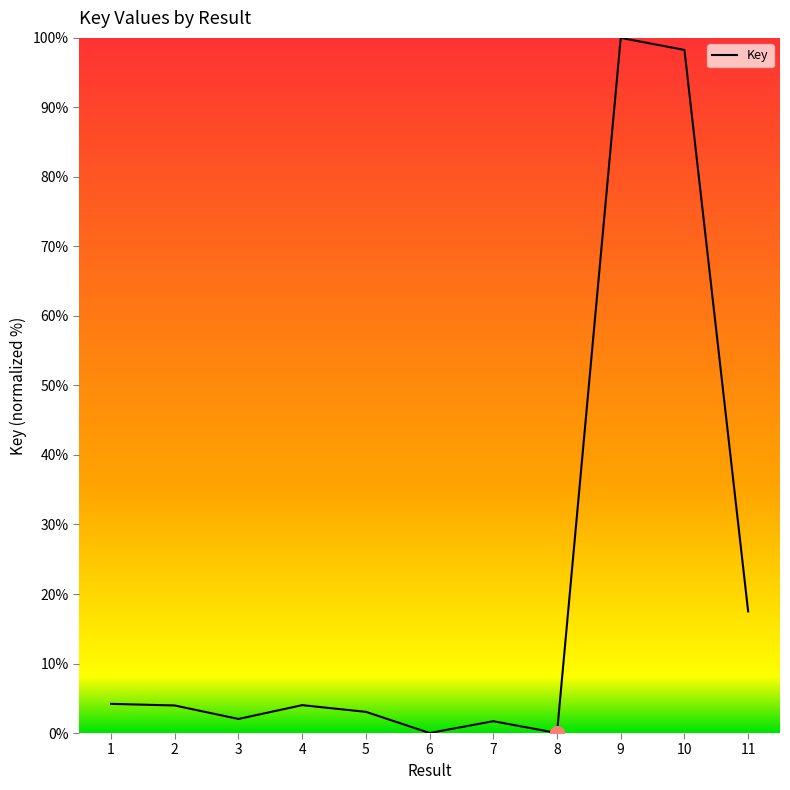

What is the change in value from 5 to 11?

+14.5